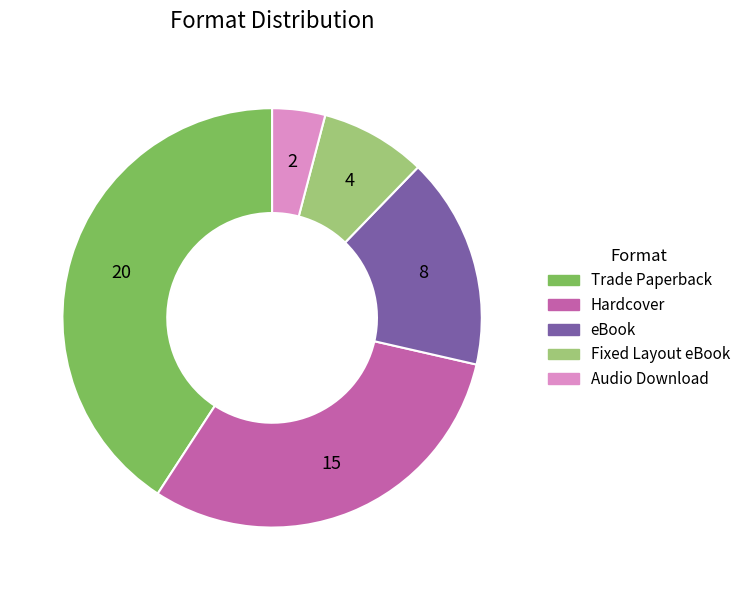

True or false: Trade Paperback accounts for 47% of the total.

False